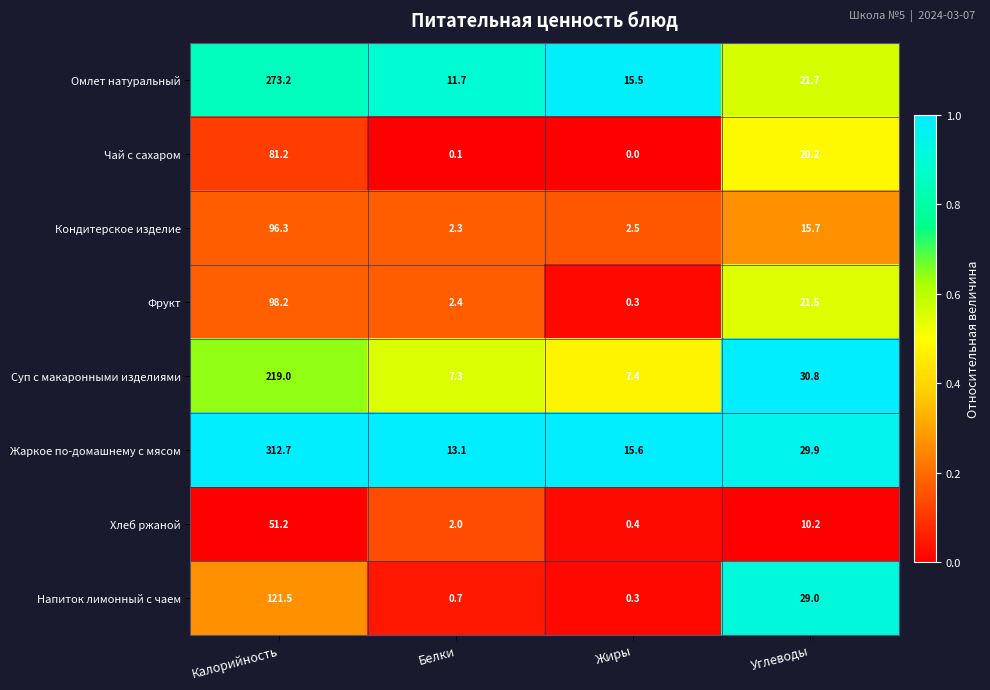

The value of Омлет натуральный at Жиры is 15.5. True or false?

True